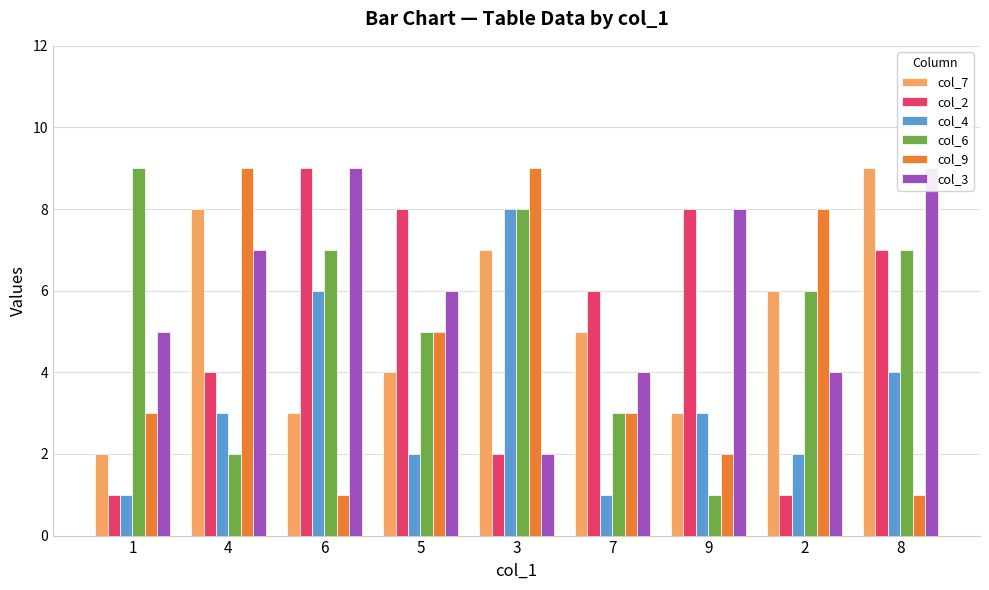

What is the spread (max minus min) of values at 1?

8